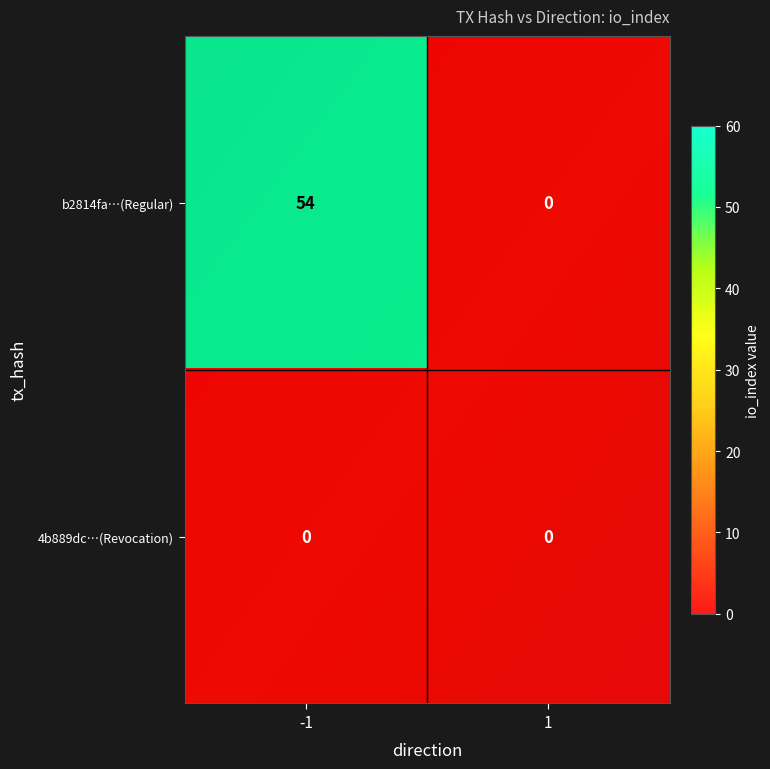

Reading left to right, transcribe all the data shown in this chart.

b2814fa42002559e8ba3310912c6901c98d0784: 54	0
4b889dc90b69bd9155175b6ace1148288a7b5e5: 0	0